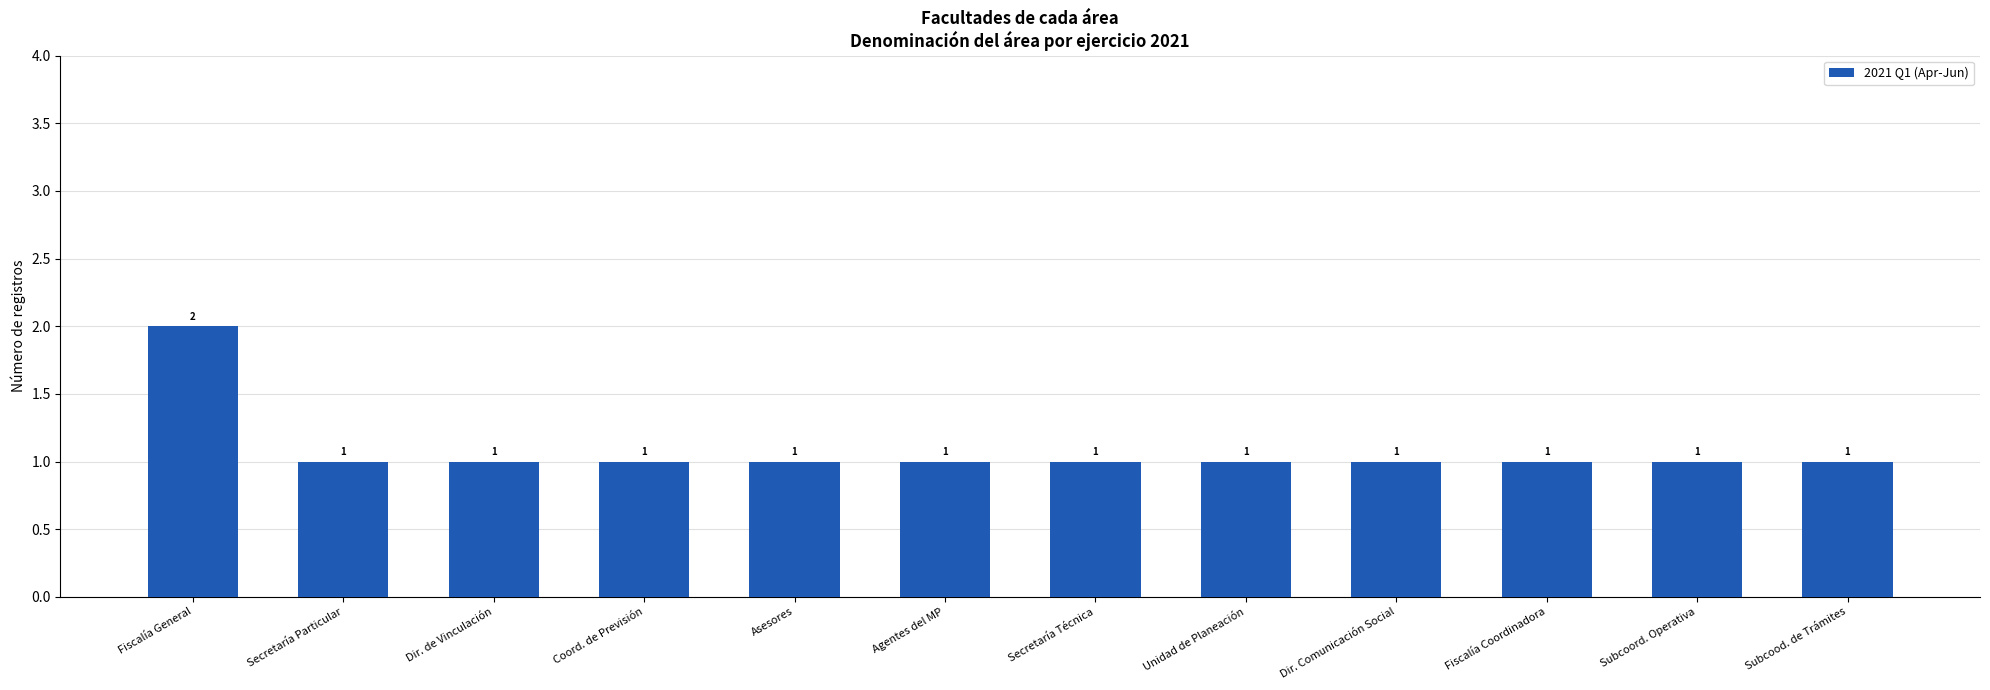

What is the label of the 7th bar from the right?

Agentes del MP